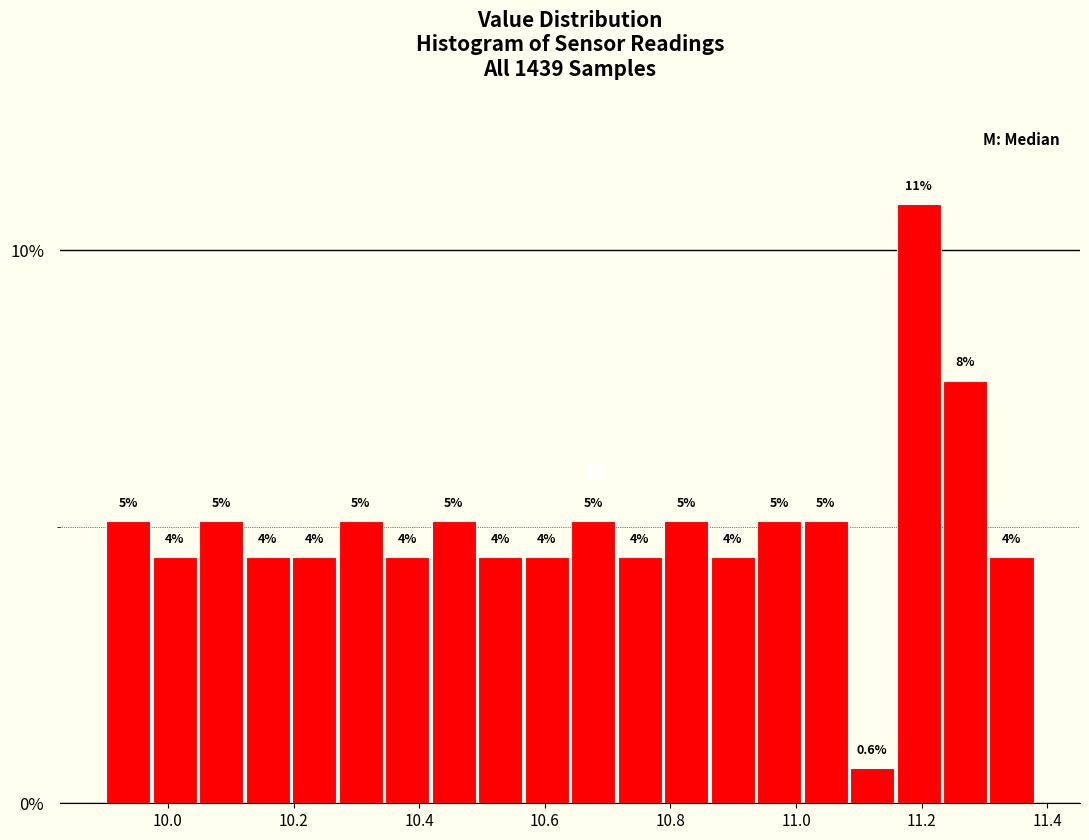

Around what value on the x-axis is the tallest bar? Give the approximate position of its centre, as read against the axis.

11.20